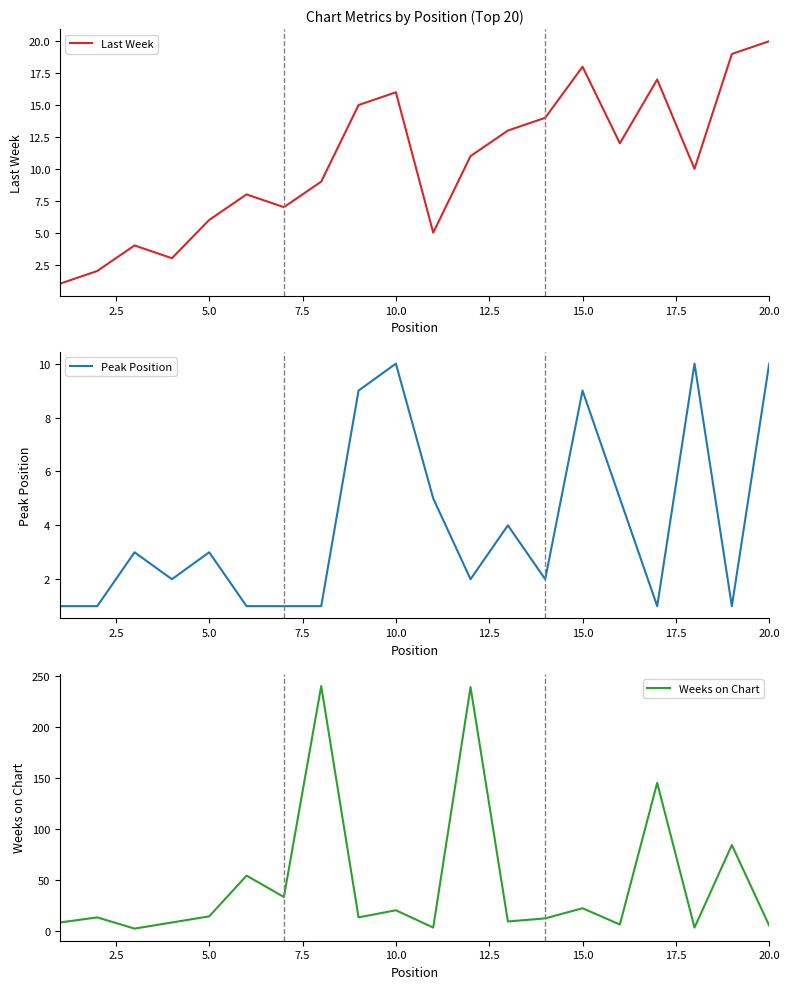

What are all the series names shown in the legend?

Last Week, Peak Position, Weeks on Chart